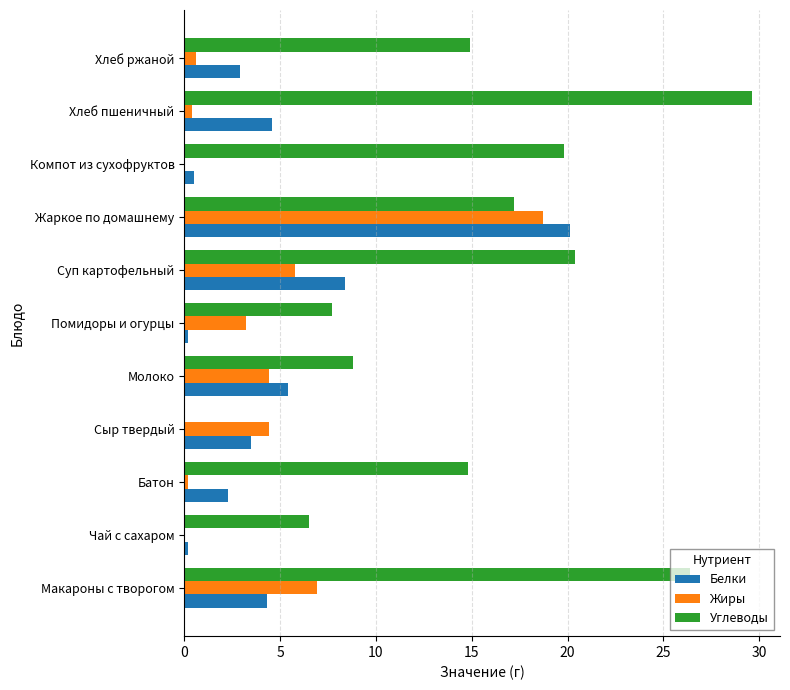

What is the approximate value of Белки at Макароны с творогом?

4.3